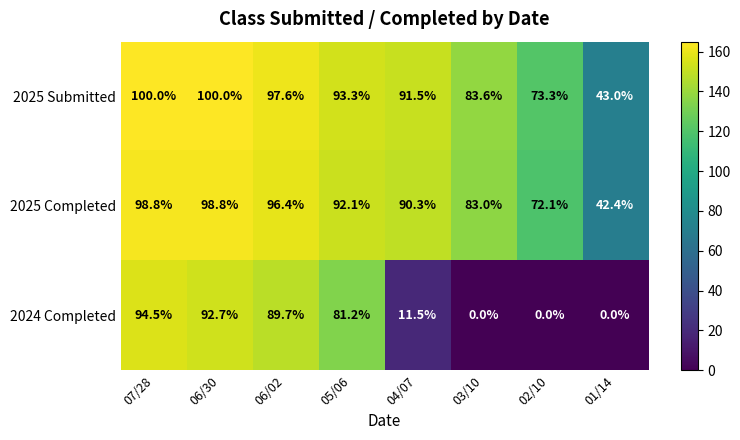

Count the number of categories in the chart.

8